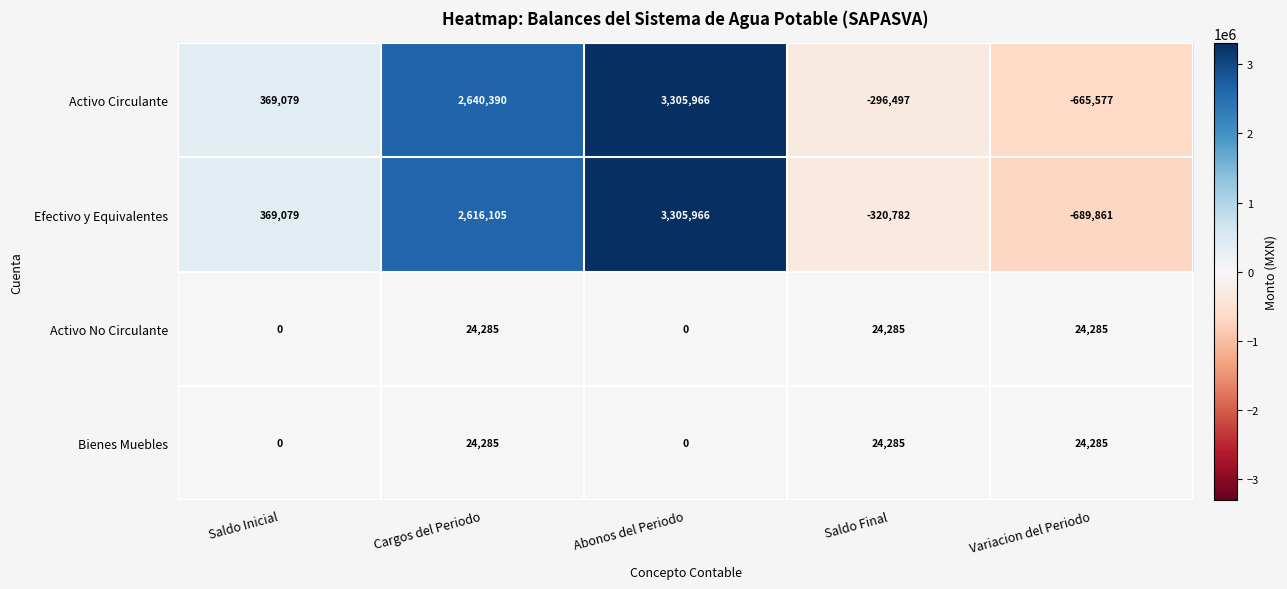

Reading left to right, transcribe all the data shown in this chart.

Activo Circulante: Saldo Inicial=369079	Cargos del Periodo=2640390	Abonos del Periodo=3305966	Saldo Final=-296497	Variacion del Periodo=-665577
Efectivo y Equivalentes: Saldo Inicial=369079	Cargos del Periodo=2616105	Abonos del Periodo=3305966	Saldo Final=-320782	Variacion del Periodo=-689861
Activo No Circulante: Saldo Inicial=0	Cargos del Periodo=24285	Abonos del Periodo=0	Saldo Final=24285	Variacion del Periodo=24285
Bienes Muebles: Saldo Inicial=0	Cargos del Periodo=24285	Abonos del Periodo=0	Saldo Final=24285	Variacion del Periodo=24285